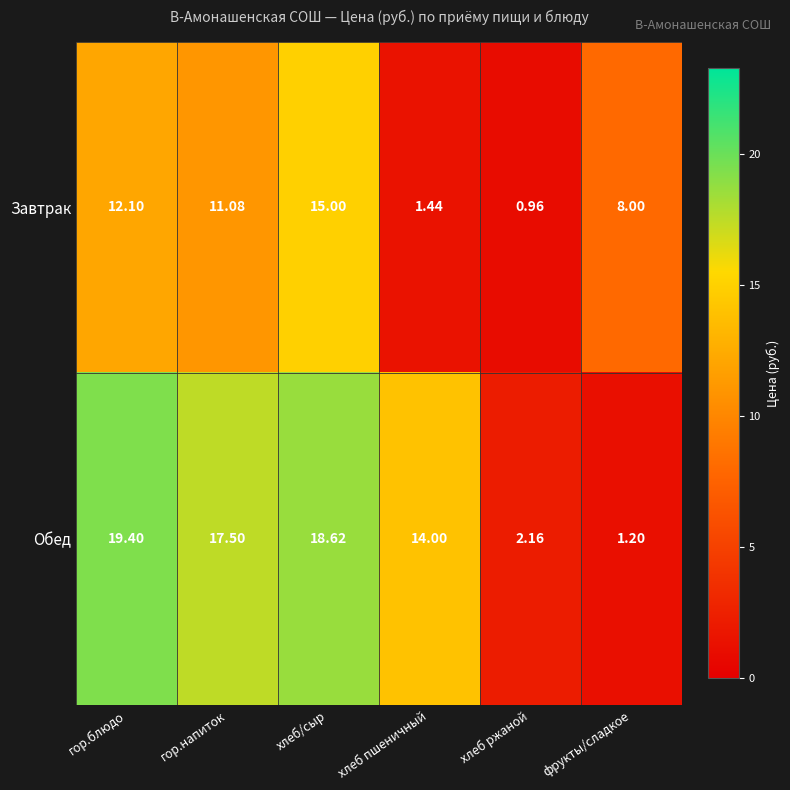

Count the number of data series in this chart.

2